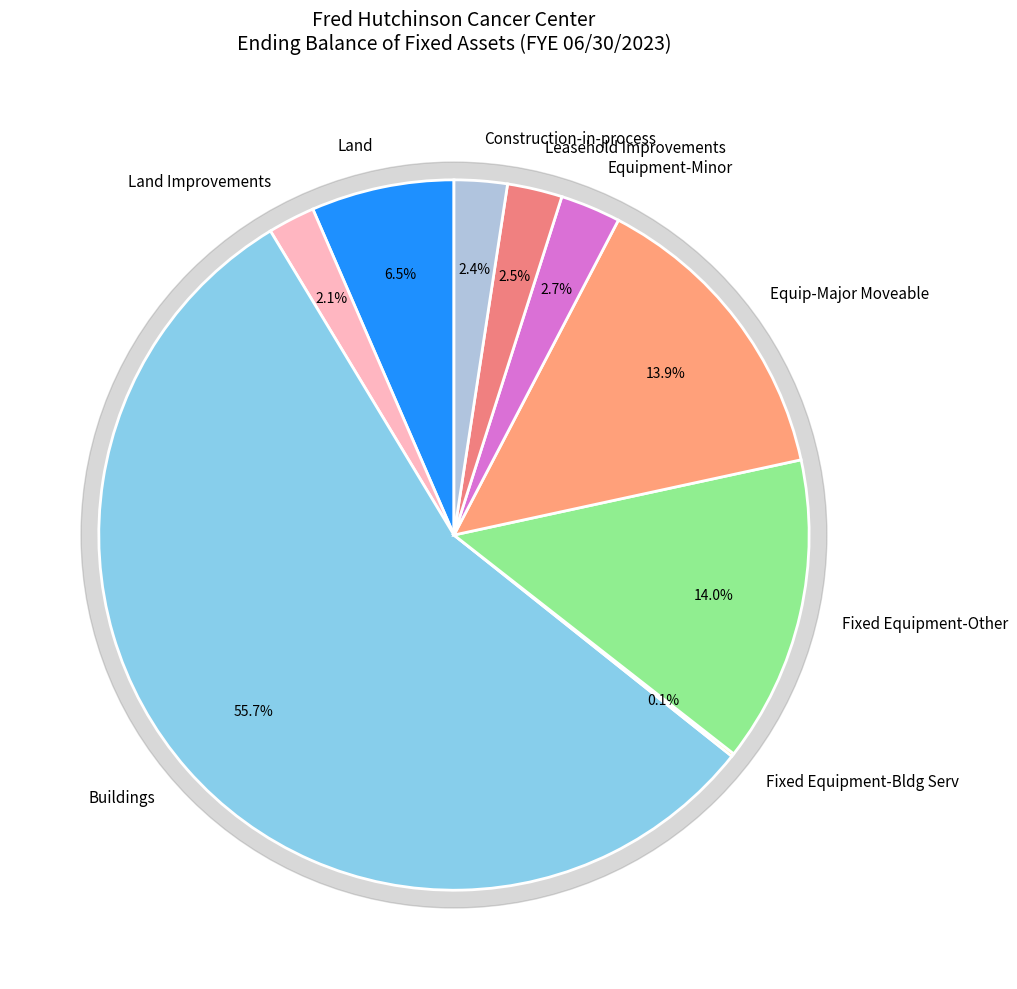

Which category accounts for the majority?

Buildings